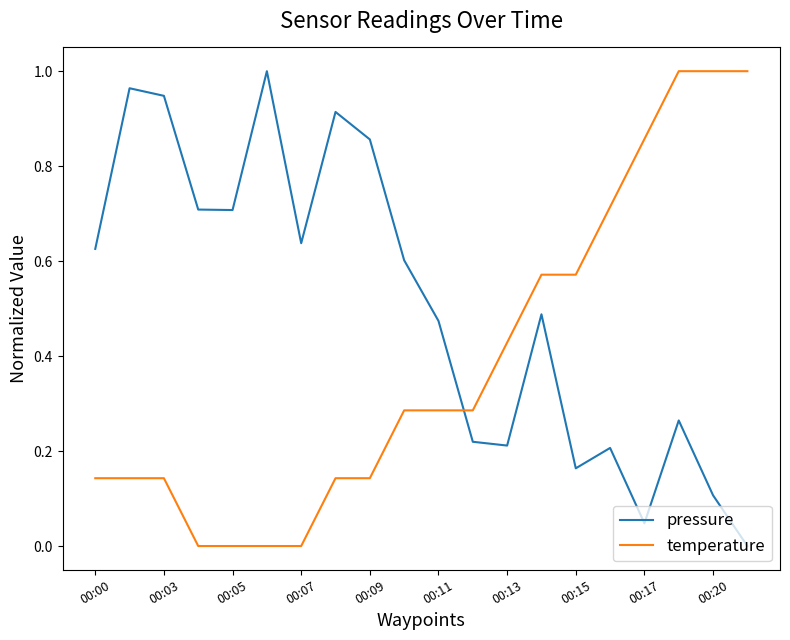

True or false: pressure and temperature intersect in this chart.

True